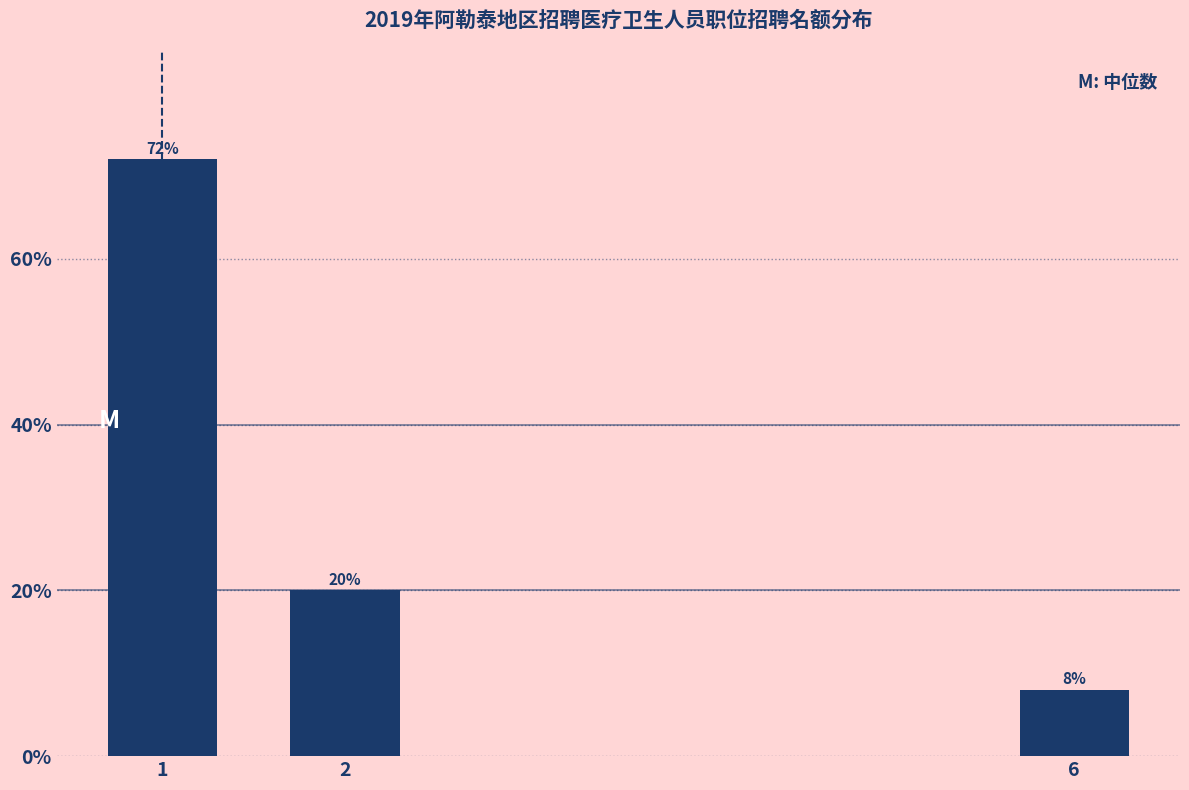

Reading left to right, what are all the values shown in this chart?

1=72	2=20	6=8